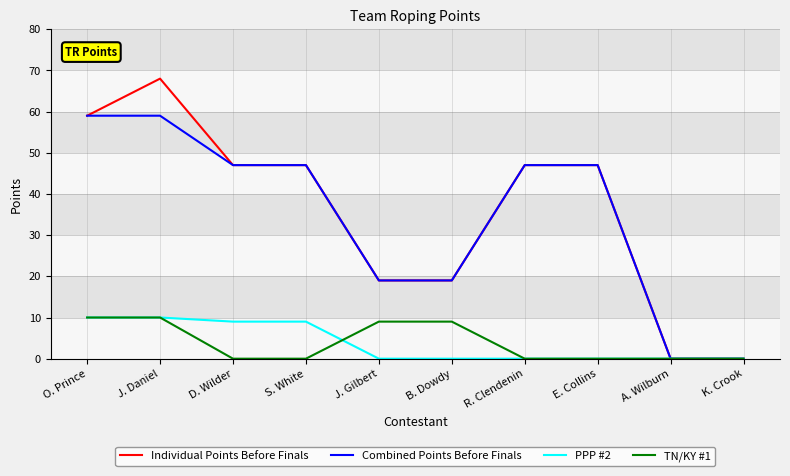

How many TN/KY #1 values are between 0 and 9?

8